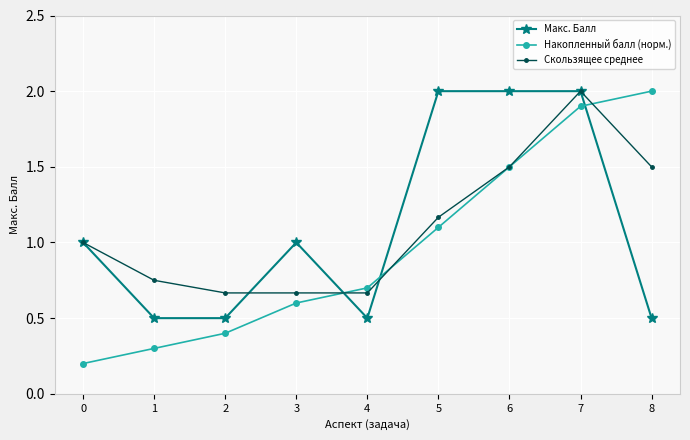

True or false: Макс. Балл has more than 0 interior local peaks.

True